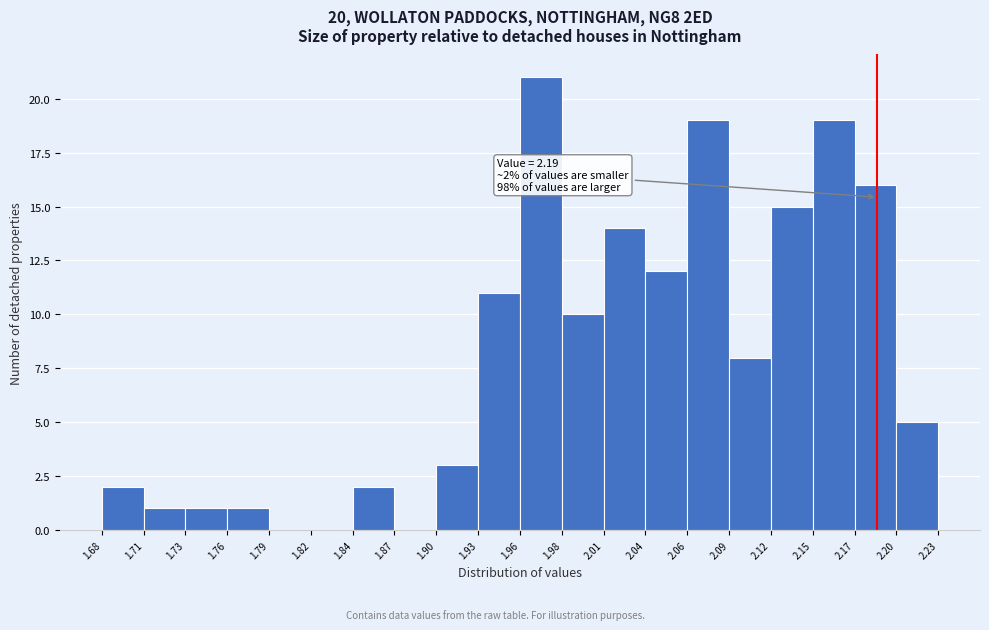

Which range on the x-axis has the tallest bar?

1.96 to 1.98